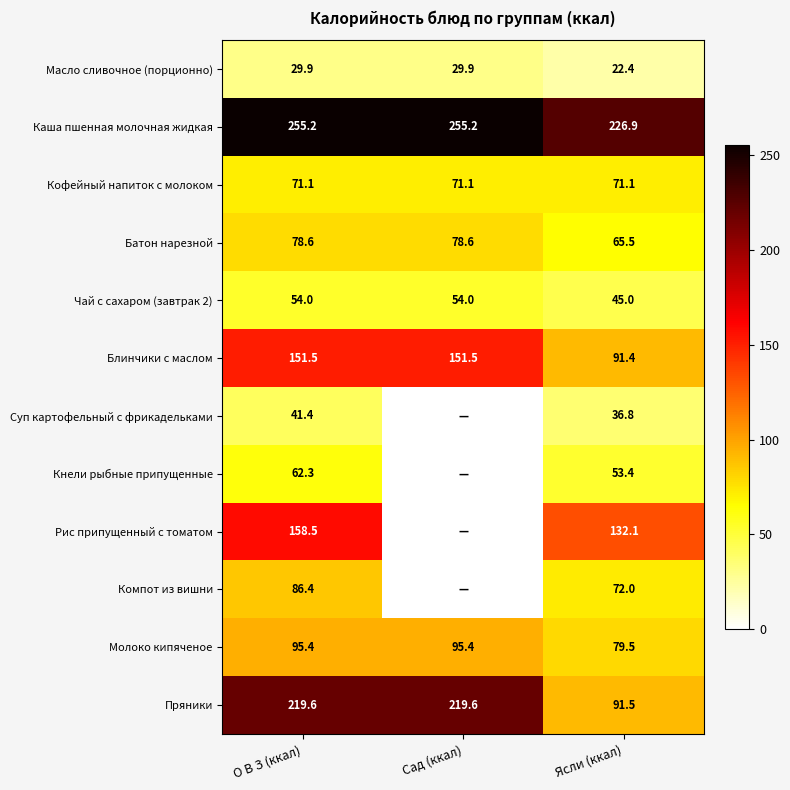

At how many categories does at least one series exceed 148?

3